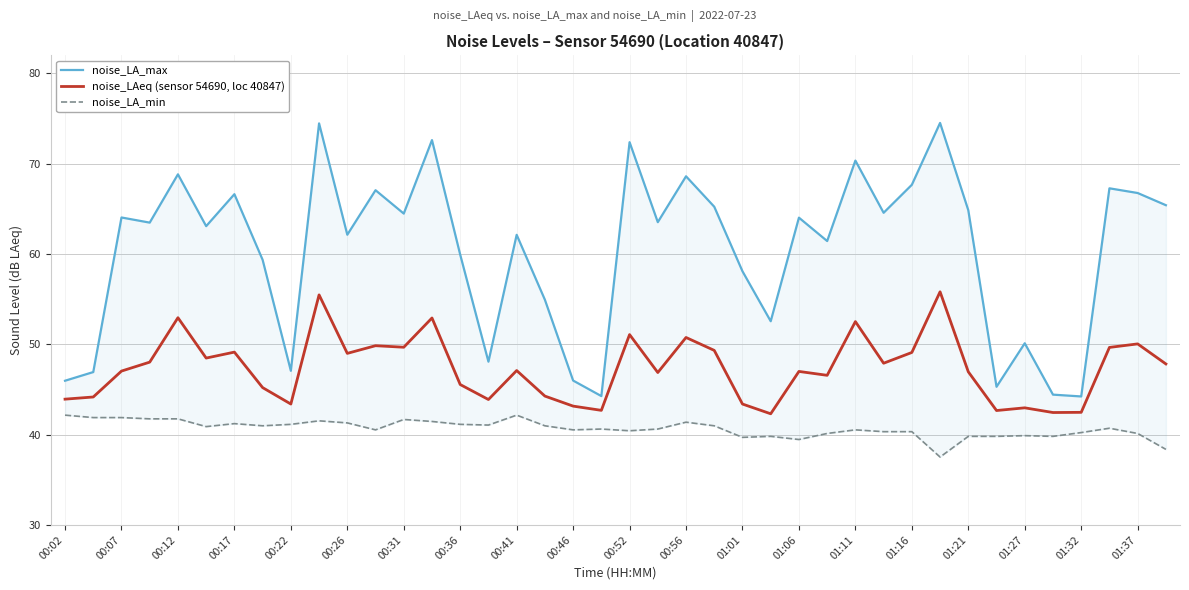

True or false: noise_LA_min and noise_LA_max intersect in this chart.

False